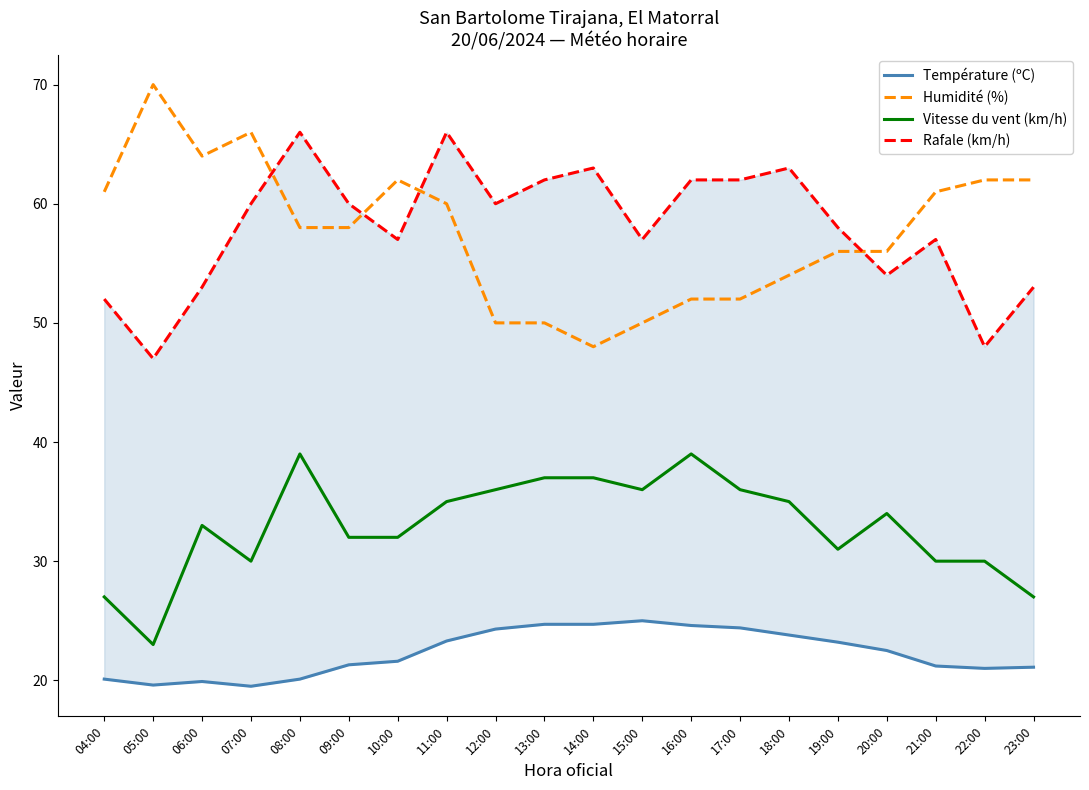

Rank the categories by Vitesse du vent (km/h) value from highest to lowest.

08:00, 16:00, 13:00, 14:00, 12:00, 15:00, 17:00, 11:00, 18:00, 20:00, 06:00, 09:00, 10:00, 19:00, 07:00, 21:00, 22:00, 04:00, 23:00, 05:00